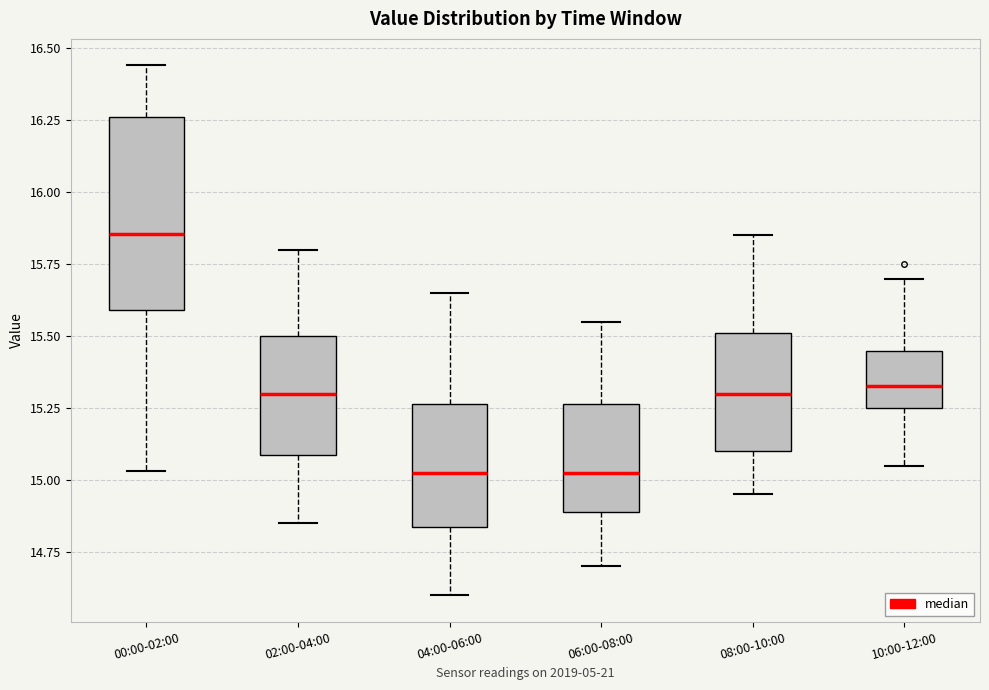

Which box's median line is the highest?

00:00-02:00